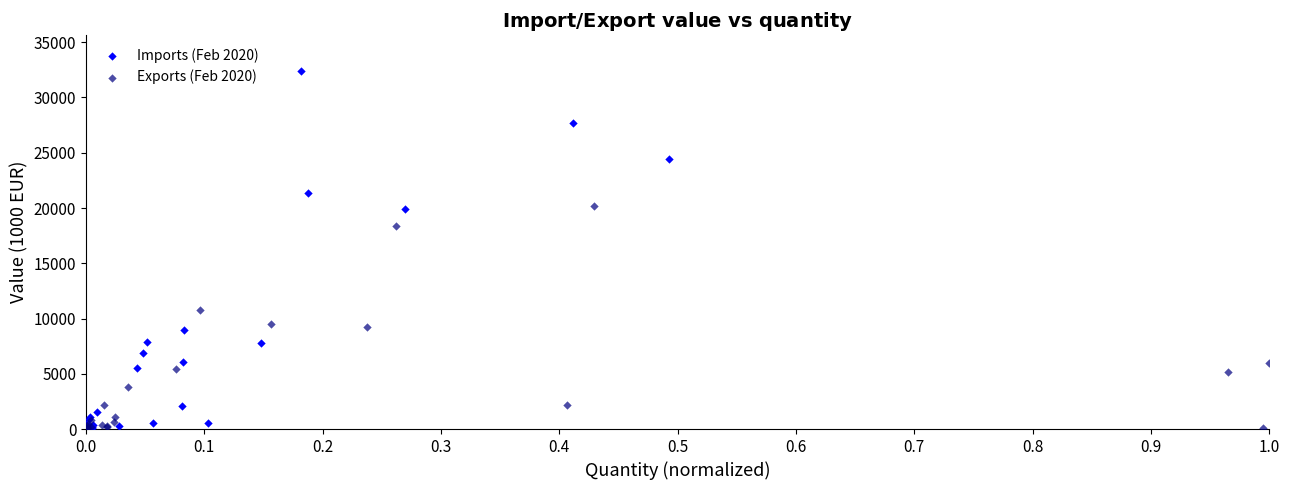

Which series contains the highest Y value?

Imports (Feb 2020)